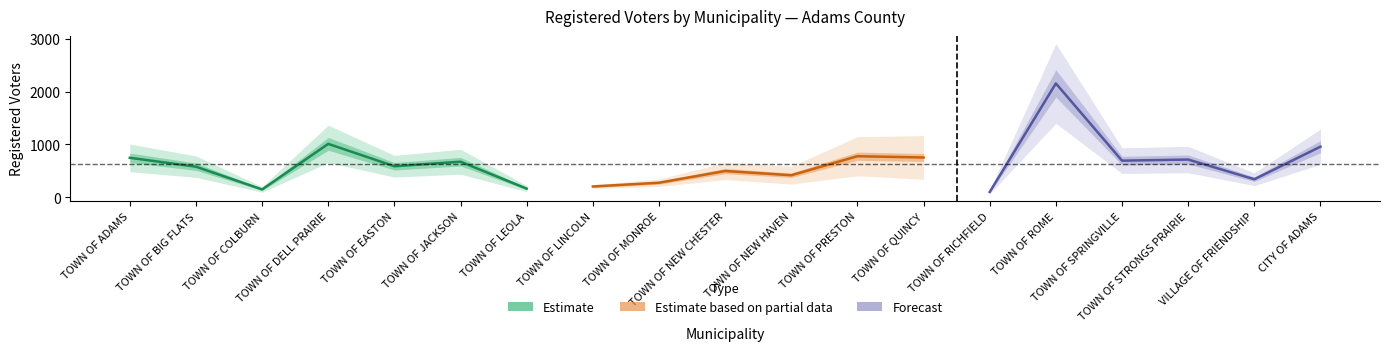

How many values exceed 587?

9